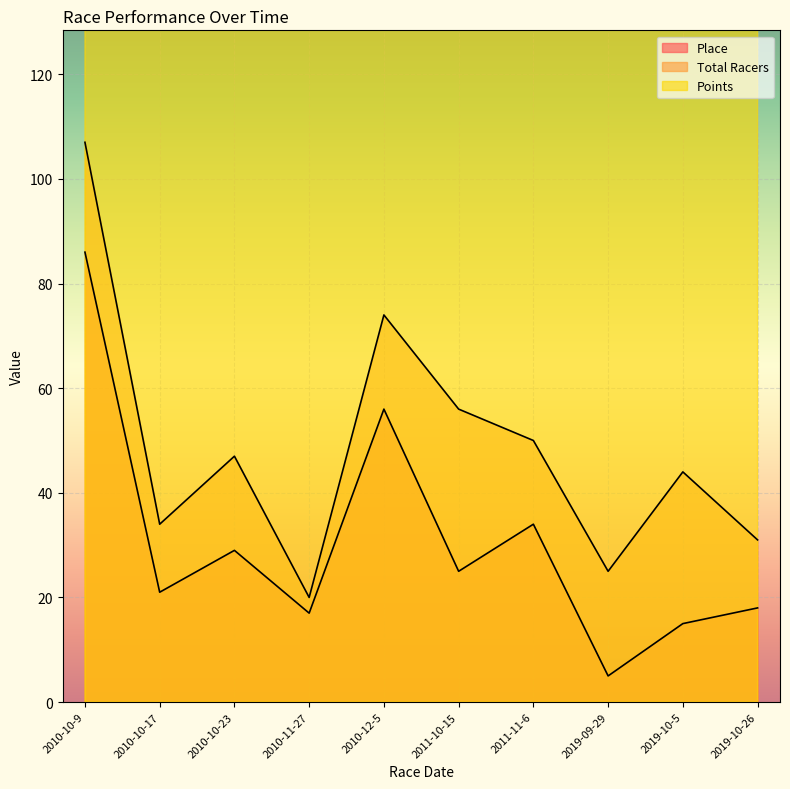

Rank the series at 2010-11-27 from highest to lowest value.

Points, Total Racers, Place